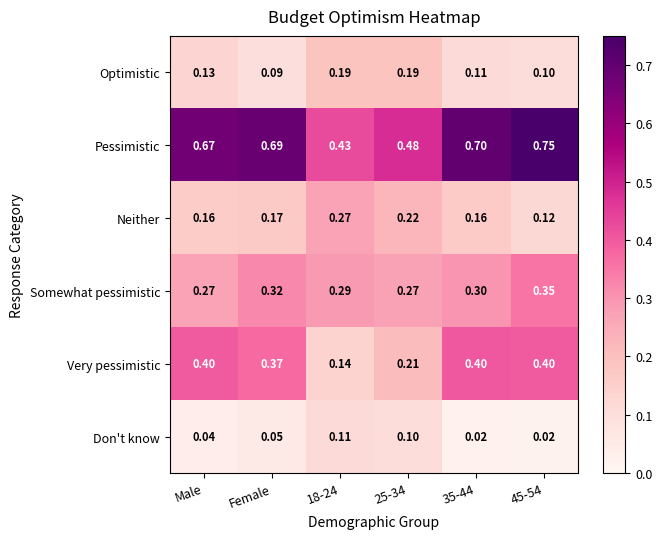

At 45-54, list the series in order from largest to smallest.

Pessimistic, Very pessimistic, Somewhat pessimistic, Neither, Optimistic, Don't know